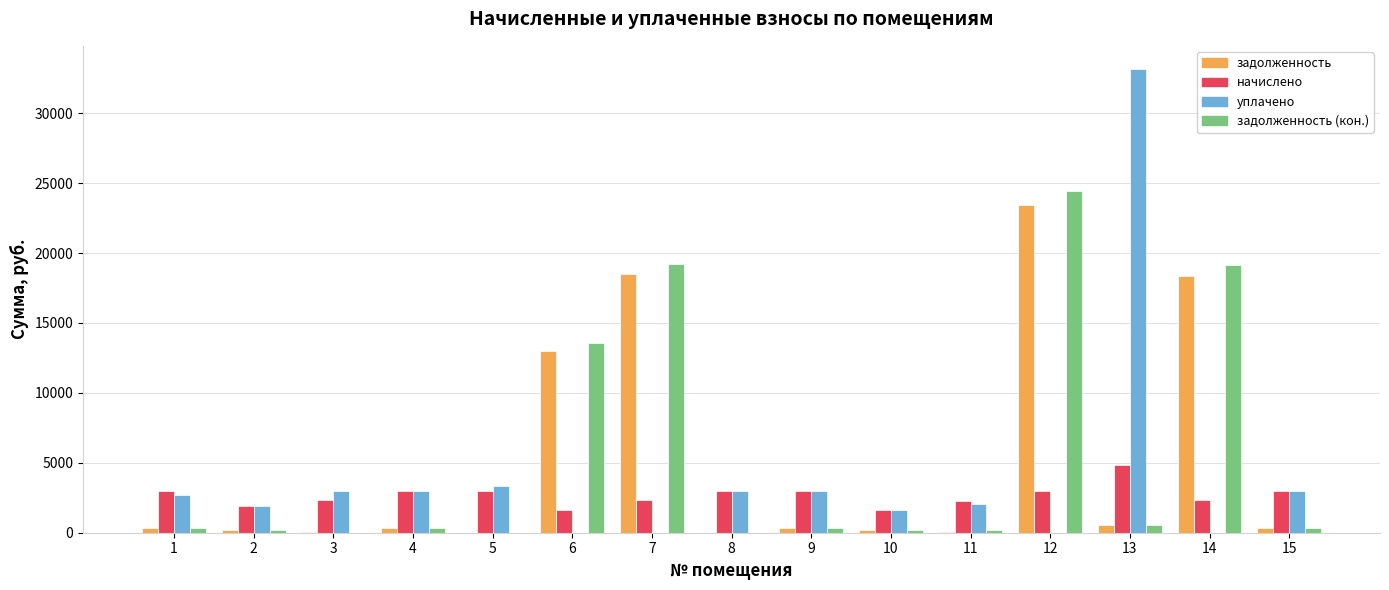

What is the total value across all series at 7?

40031.5